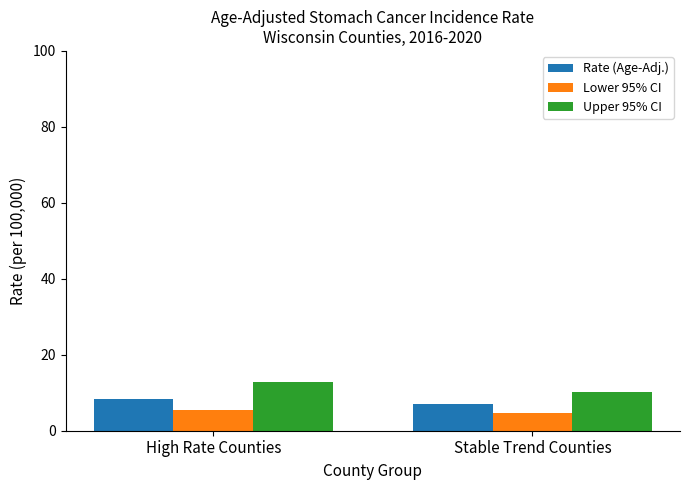

Reading left to right, list all the values displayed in this chart.

Rate (Age-Adj.): 8.4	7.0
Lower 95% CI: 5.4	4.7
Upper 95% CI: 12.7	10.1